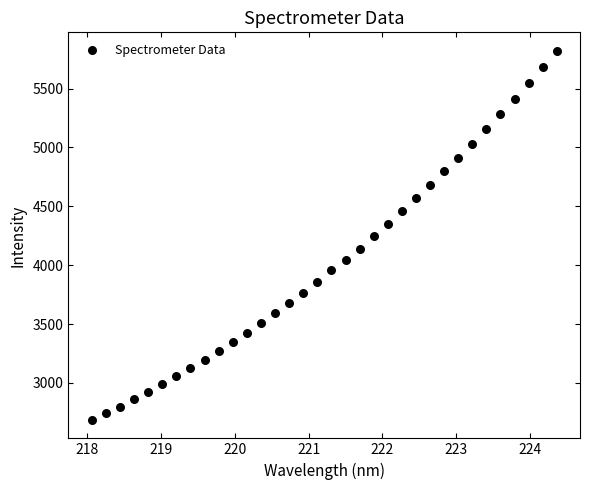

What is the range of Y values (max minus min)?

3135.4